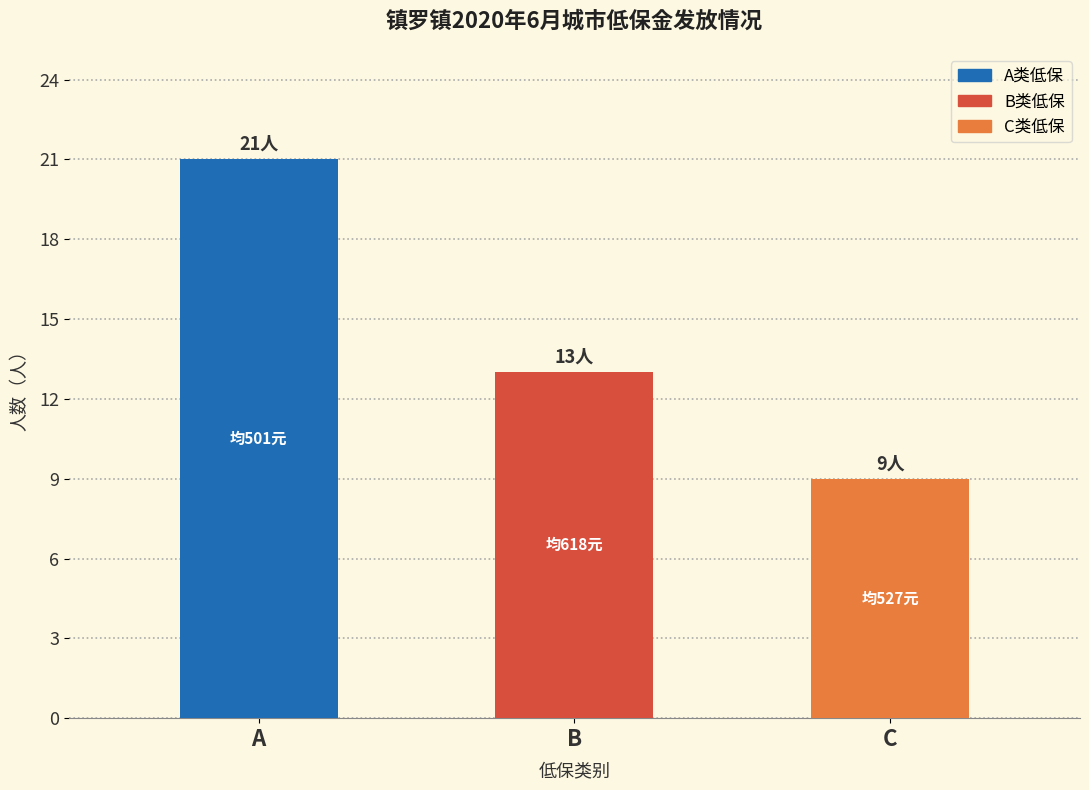

What is the value of the 1st bar from the left?

21